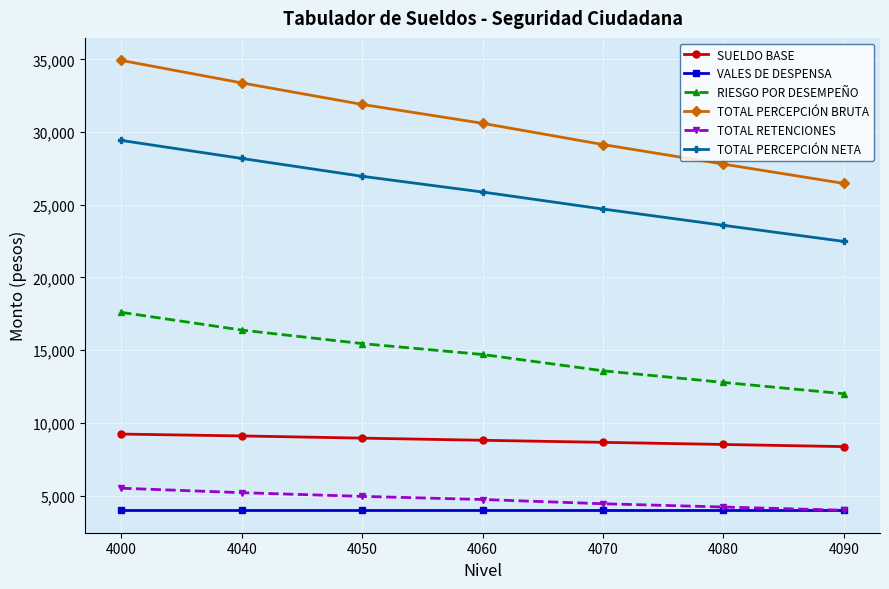

Read the SUELDO BASE value at 4070.

8658.0